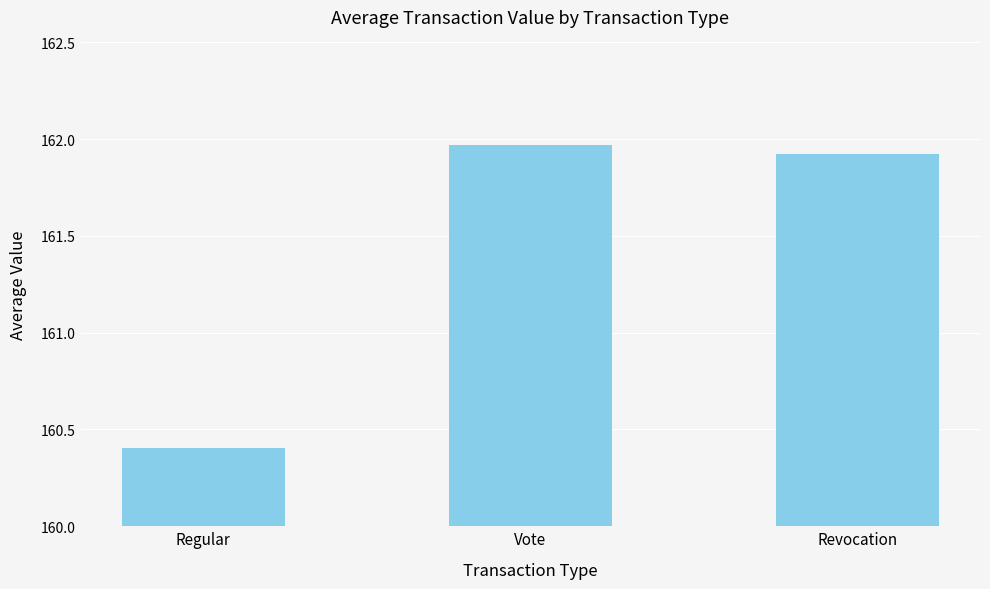

List the labels in order of value, largest first.

Vote, Revocation, Regular